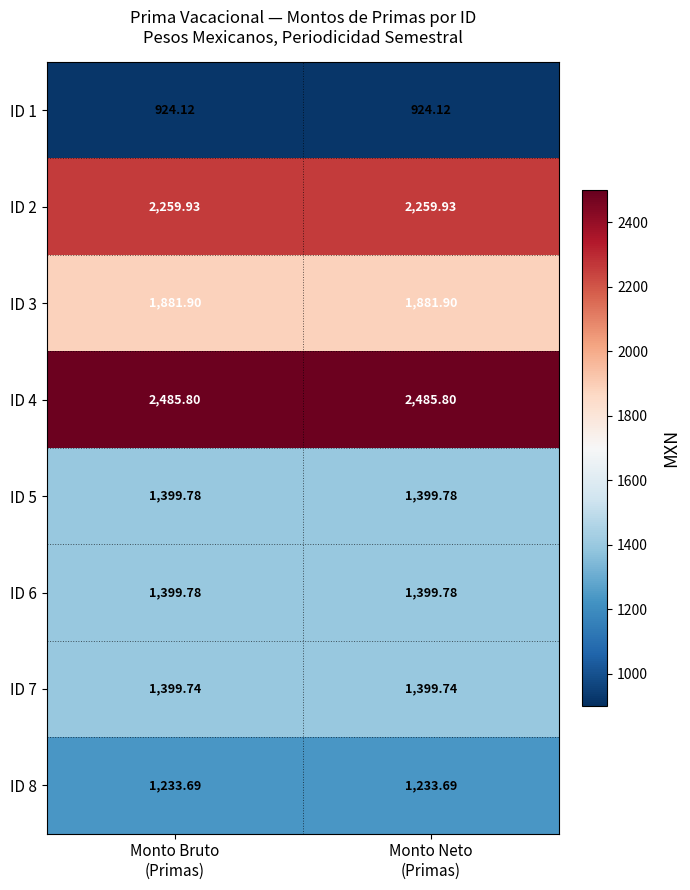

How many data points does each series have?

2